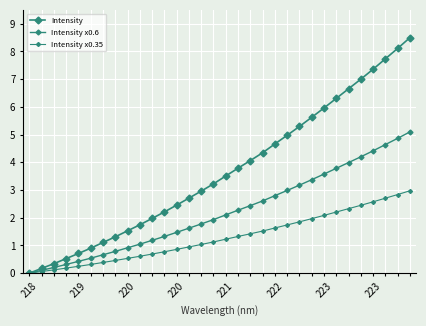

Is this an area chart (filled region under the line)?

No